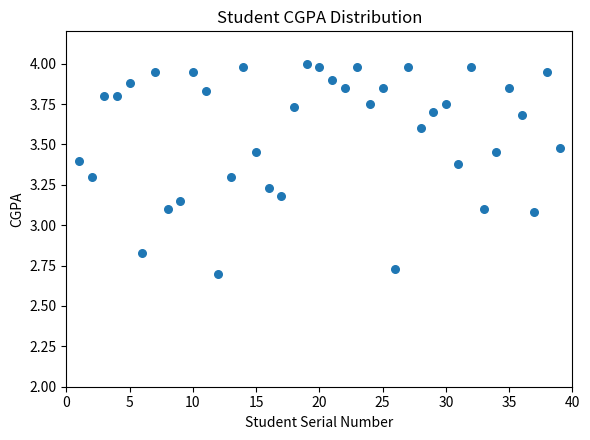

What is the range of X values (max minus min)?

38.0